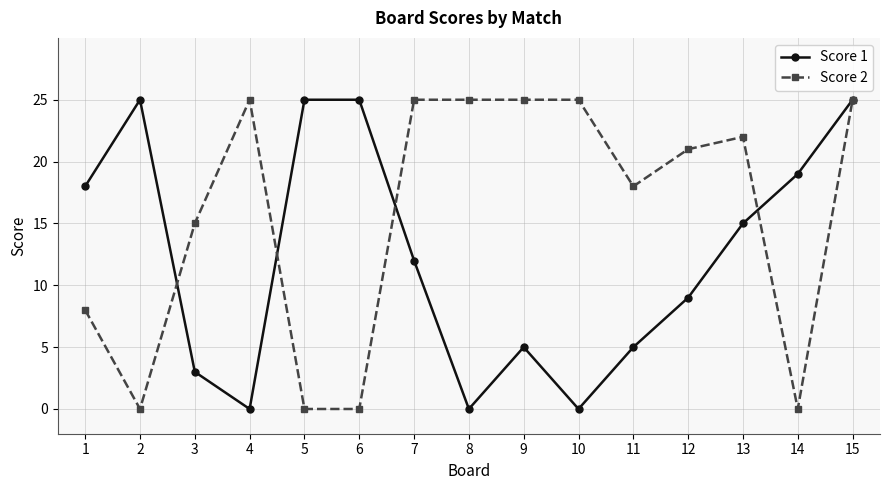

What is the maximum value for Score 1?

25